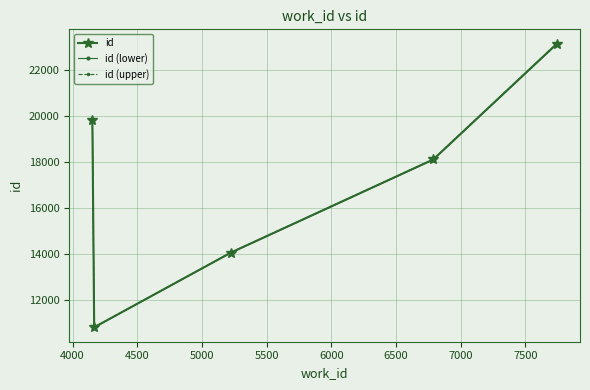

What is the value of the id (upper) point at the 2nd from the left?

10814.4